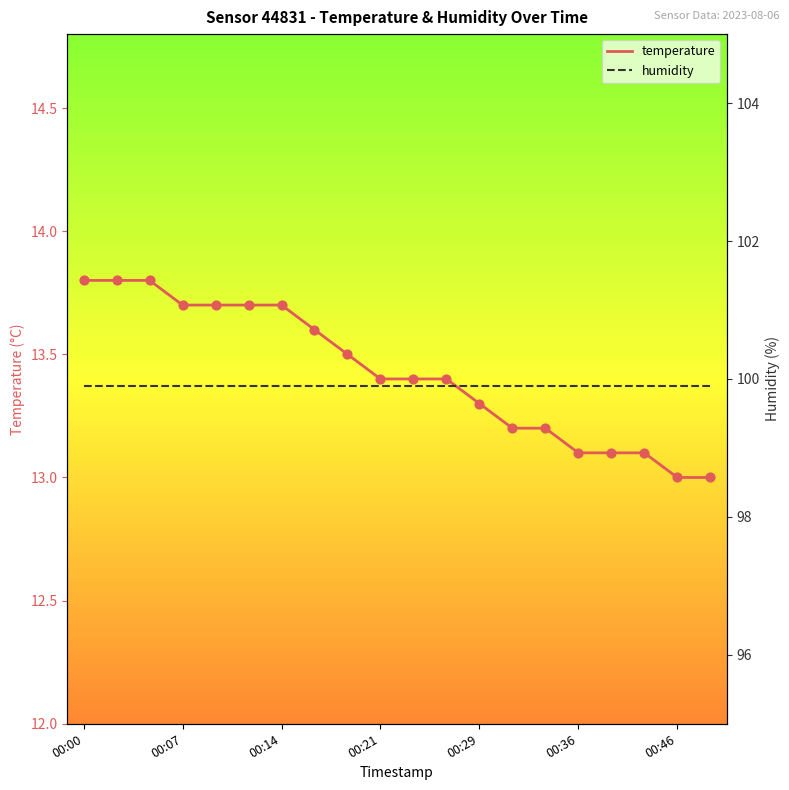

Which series has the widest spread of Y values?

temperature